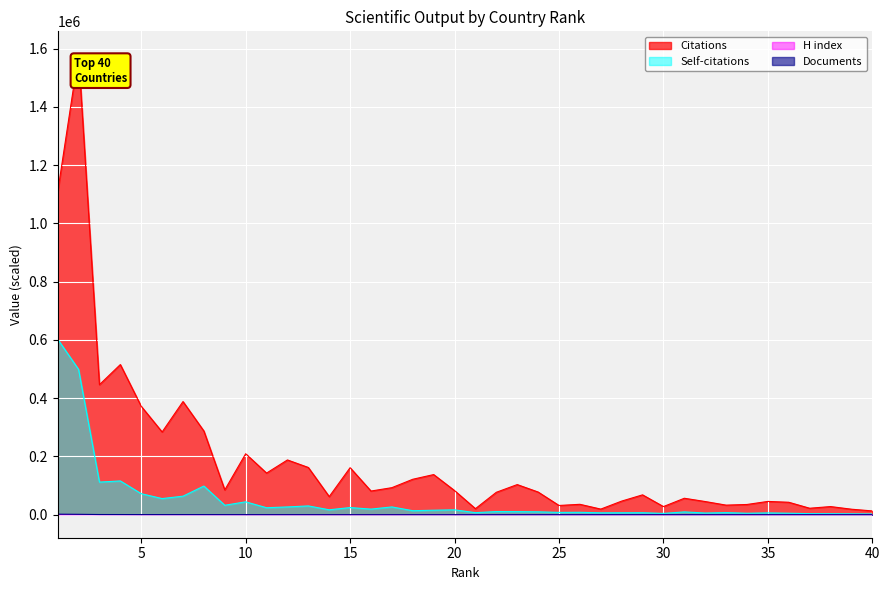

How many lines are shown in the chart?

4